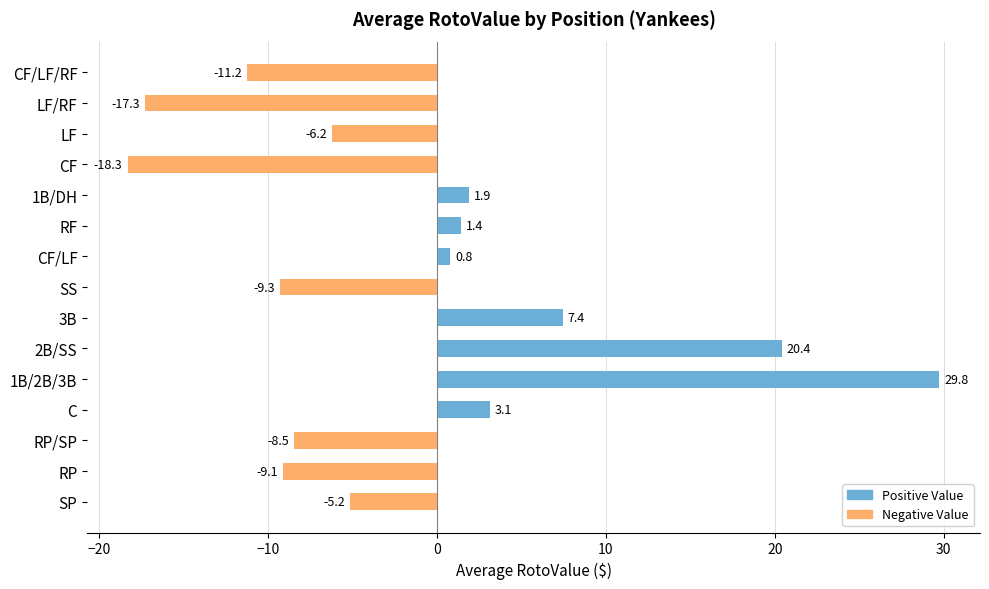

What is the total value across all series at RP/SP?

-8.5